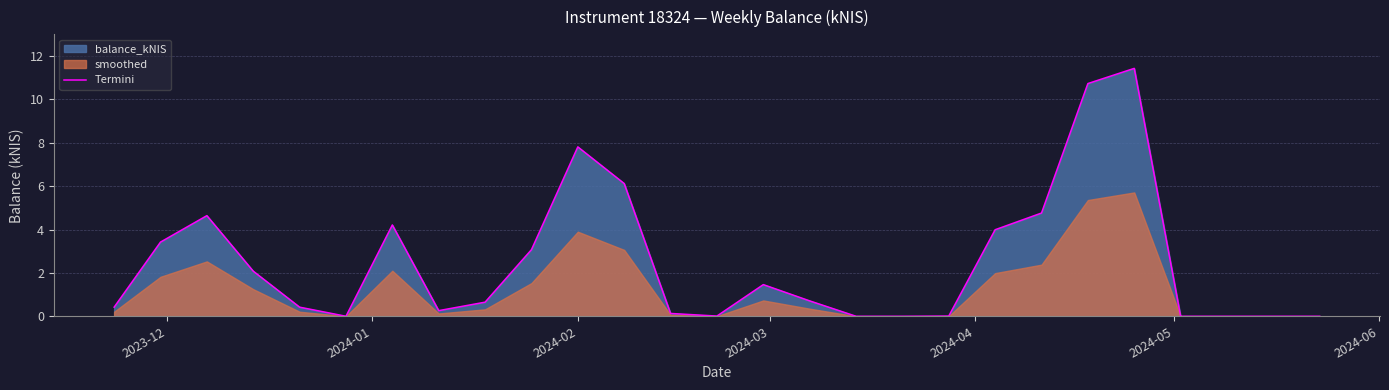

What is the difference between the maximum and second lowest values?

11.4